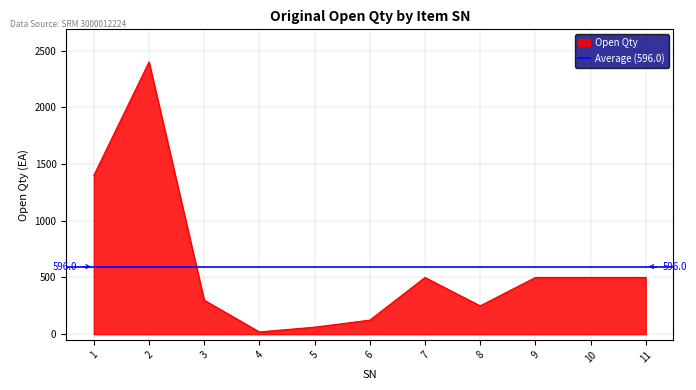

What is the change in value from 3 to 7?

+200